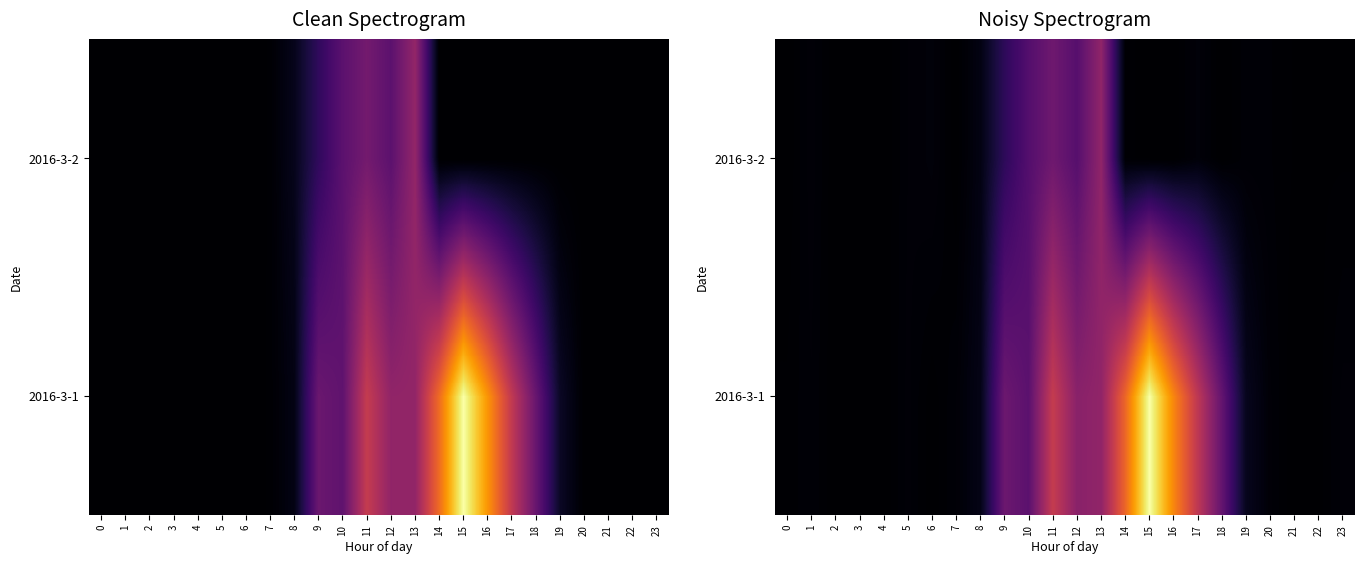

How many values in the 2016-3-2 series exceed 8?

12